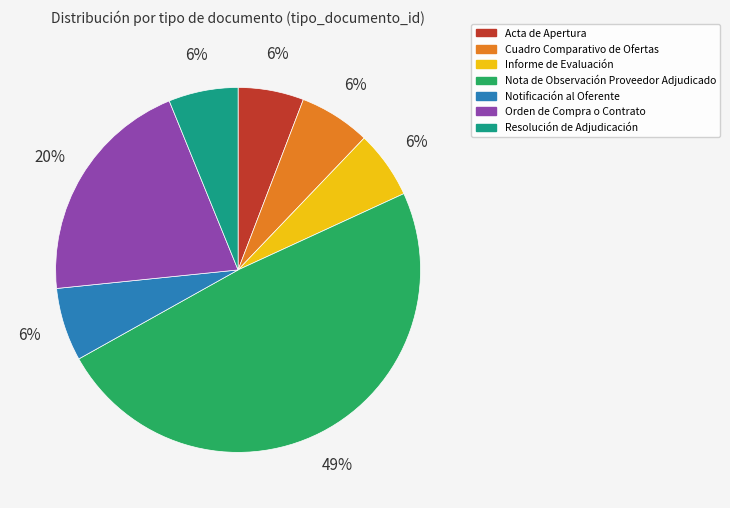

To the nearest percent, what percentage of the pie is Resolución de Adjudicación?

6%